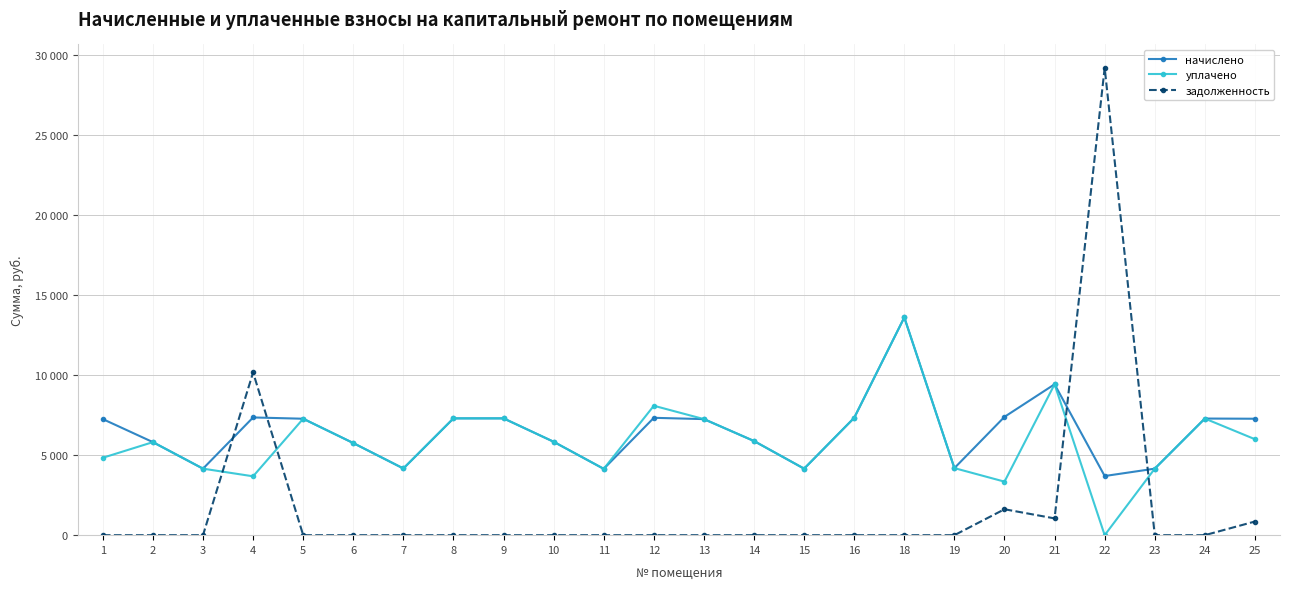

Which series has the largest total across all categories?

начислено